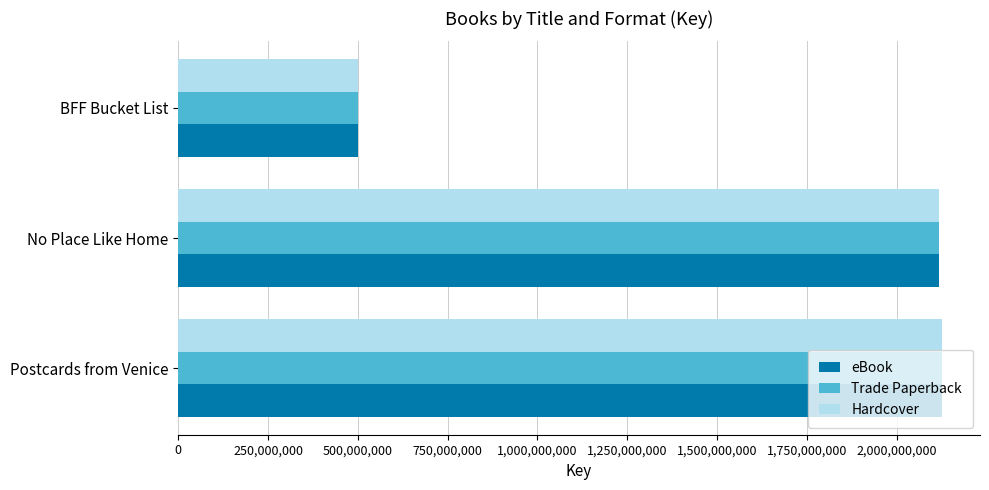

How many values in the Trade Paperback series are below 2116867375?

1